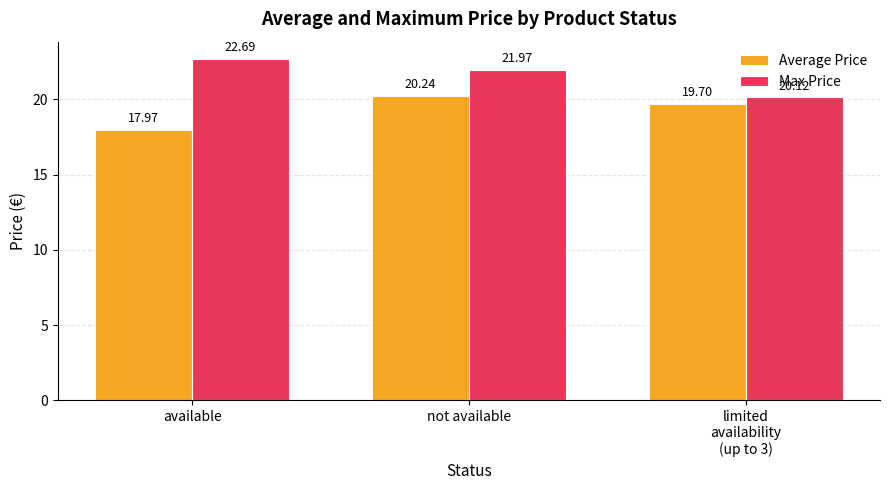

Is the value of Average Price at limited
availability
(up to 3) greater than the value of Max Price at available?

No